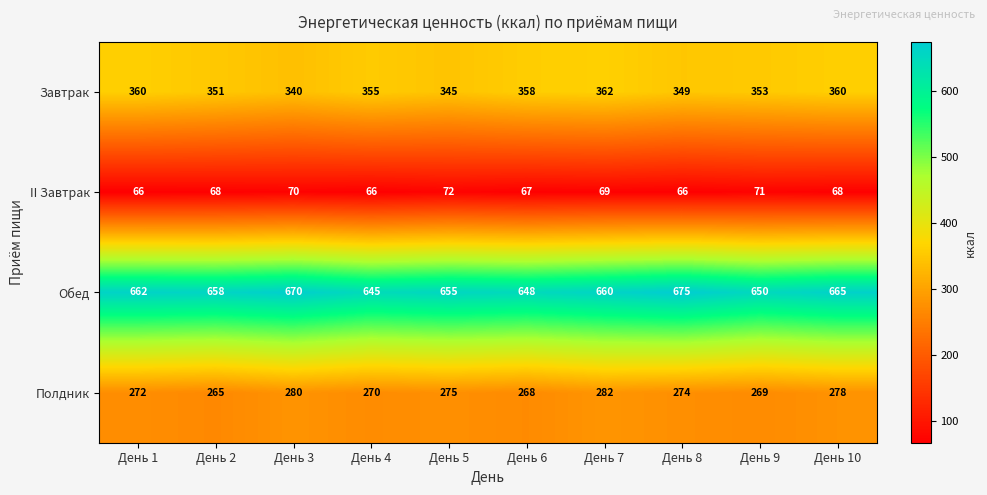

The value of II Завтрак at День 3 is 70. True or false?

True